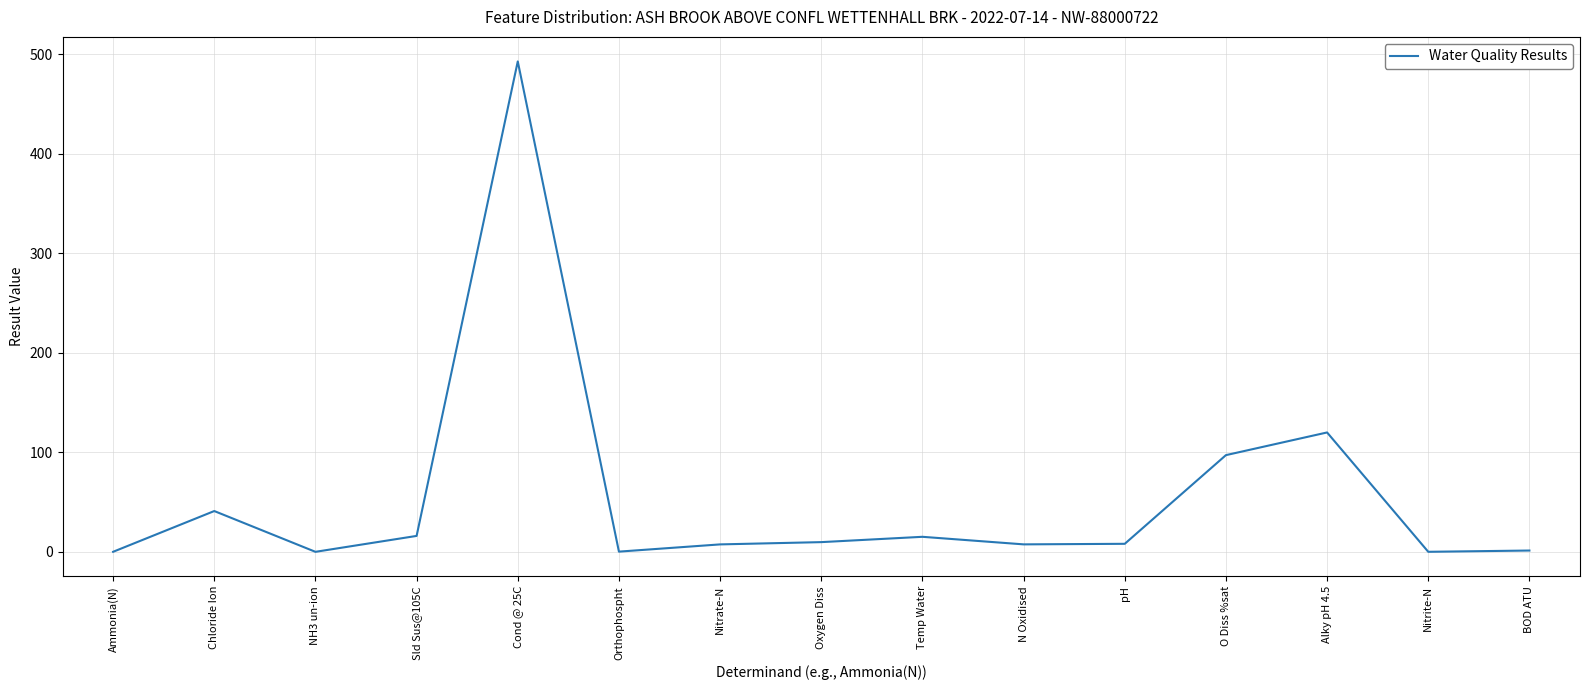

Which label corresponds to the largest value in the chart?

Cond @ 25C